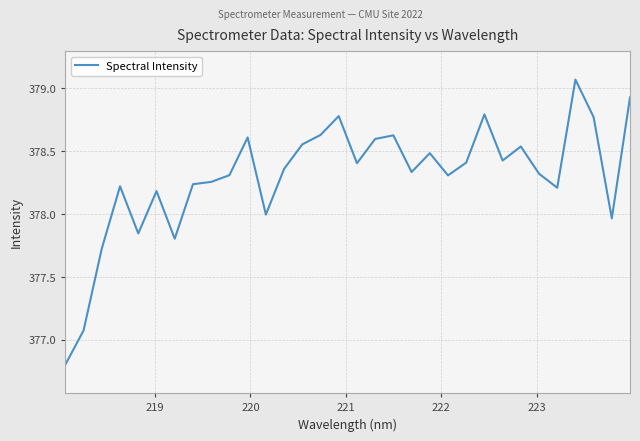

What is the smallest value displayed?

376.8